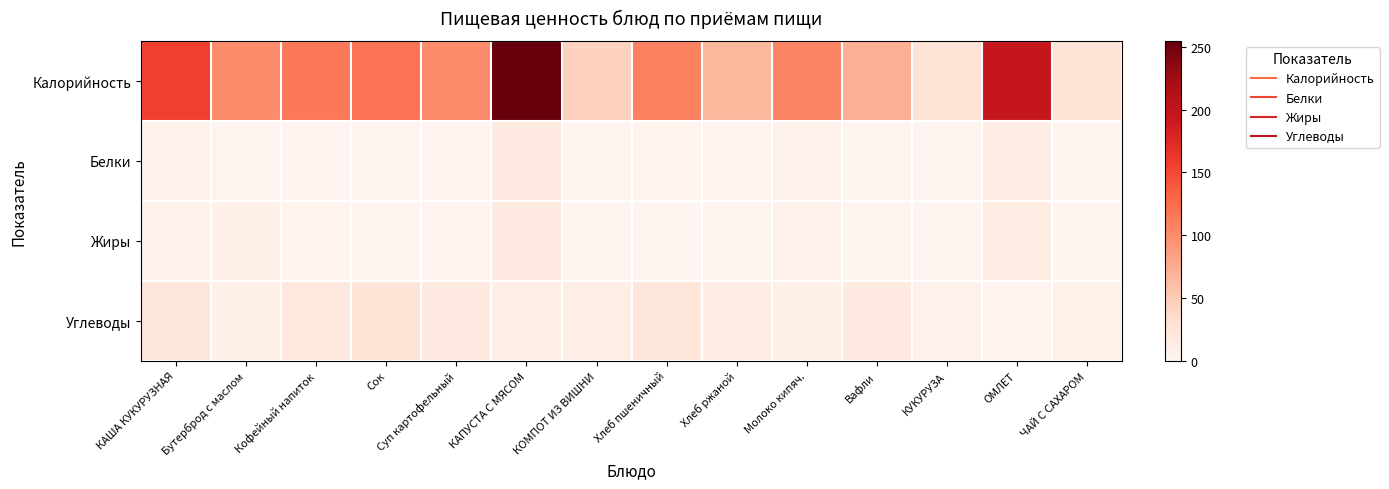

How many categories are shown in the chart?

14